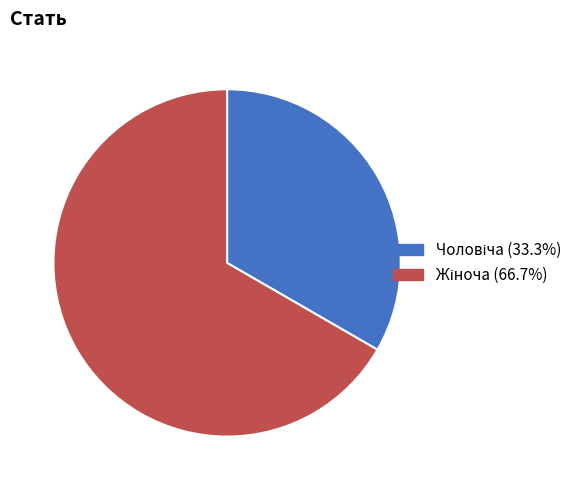

Is there any slice that represents more than half of the pie?

Yes